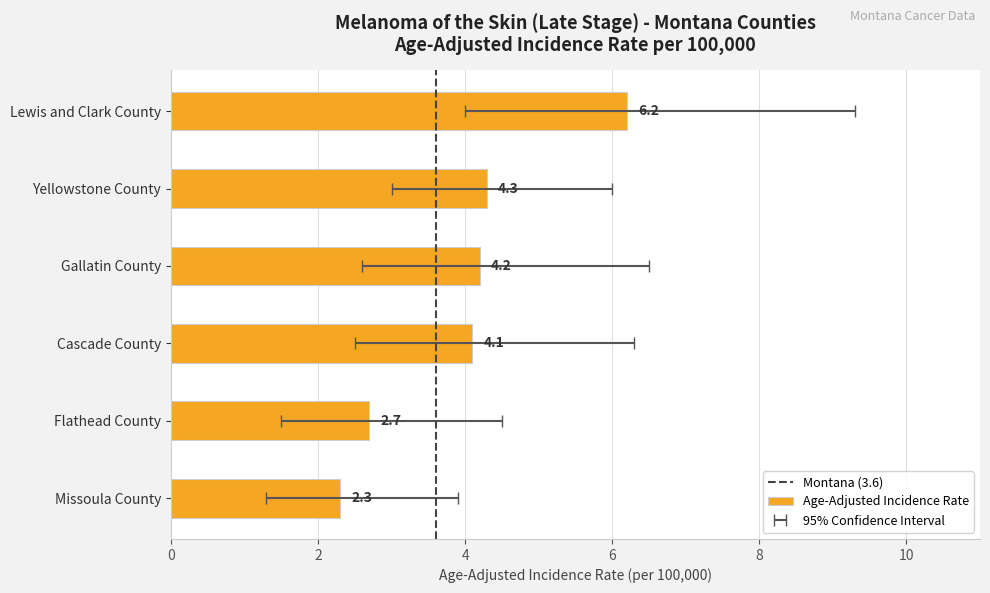

Is the value of Lower 95% CI at Cascade County greater than the value of Upper 95% CI at Gallatin County?

No